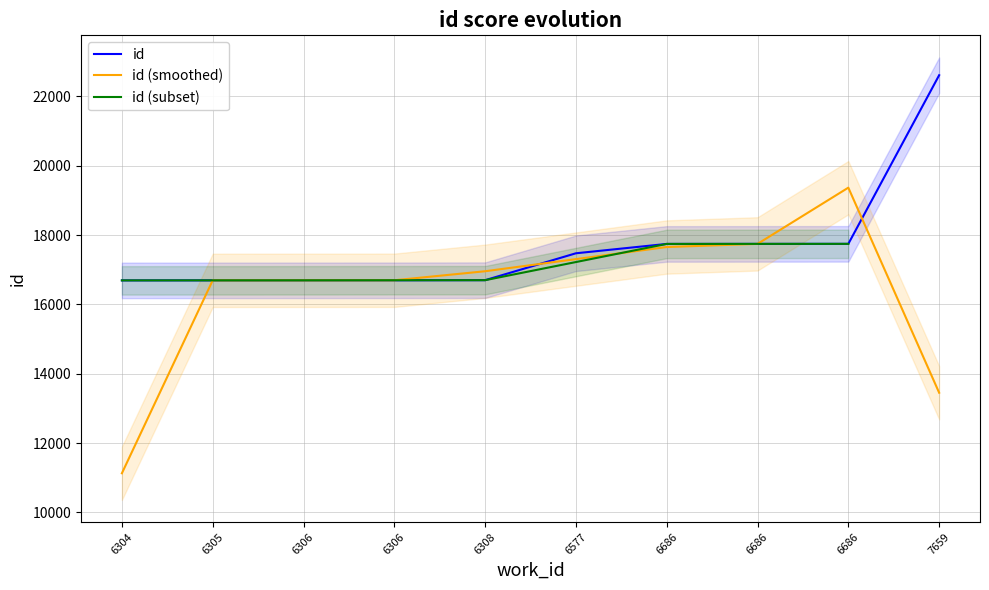

Reading right to left, list all the values displayed in this chart.

22611	17747	17746	17745	17475	16699	16696	16695	16694	16693